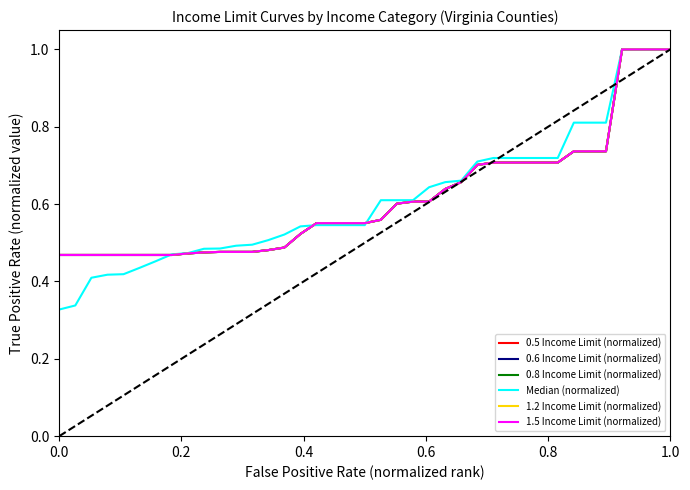

How many times do 0.8 Income Limit (normalized) and Median (normalized) cross each other?

3